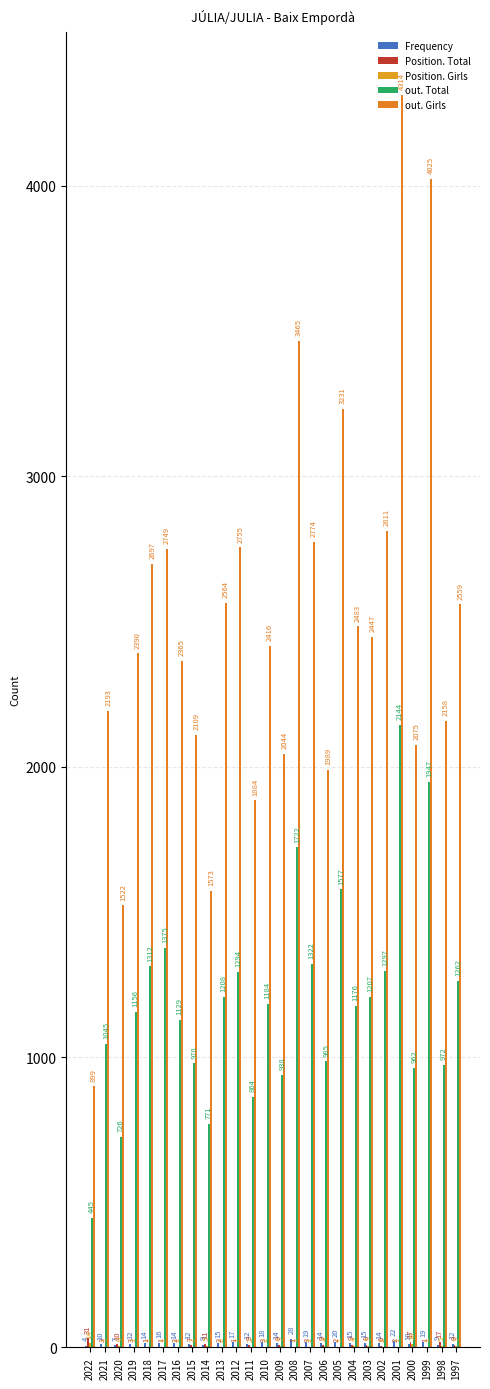

Are the bars horizontal?

No